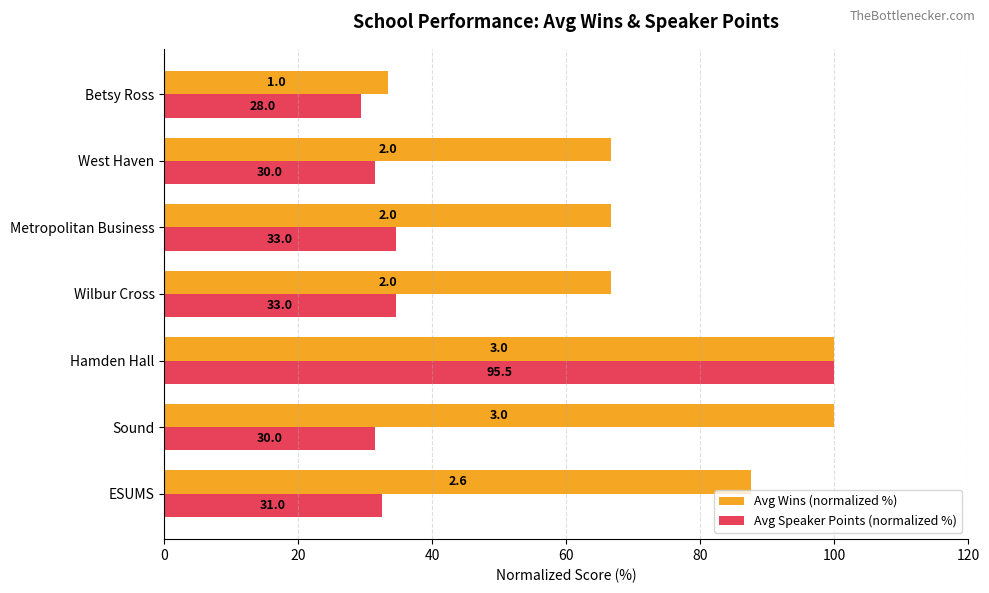

What are all the series names shown in the legend?

Avg Wins (normalized %), Avg Speaker Points (normalized %)